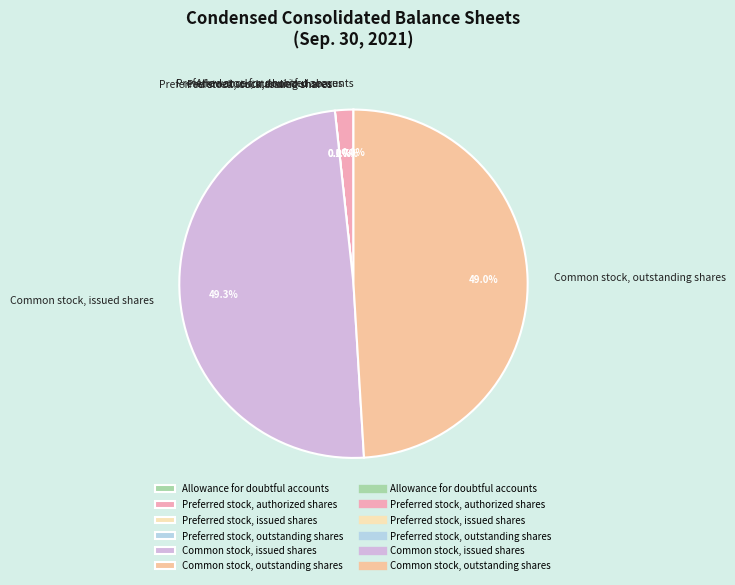

How many segments does this pie chart have?

6